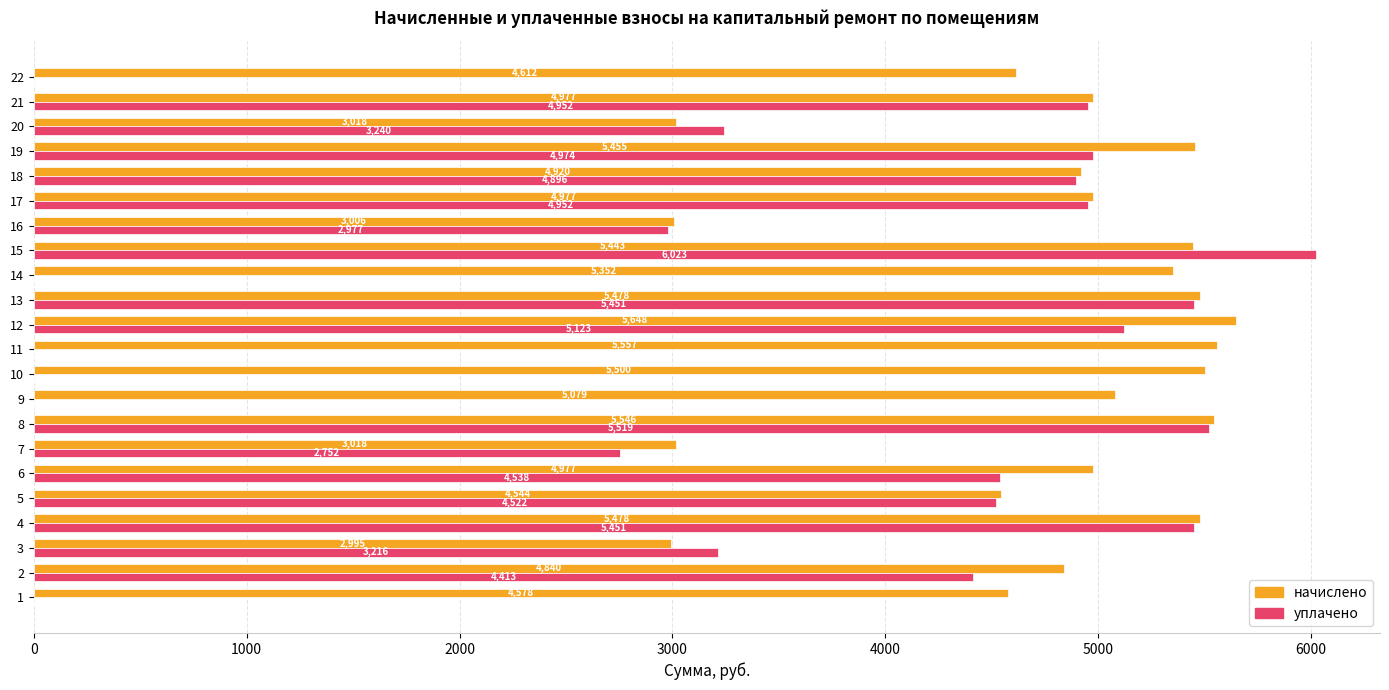

At which category is the sum across all series the highest?

15